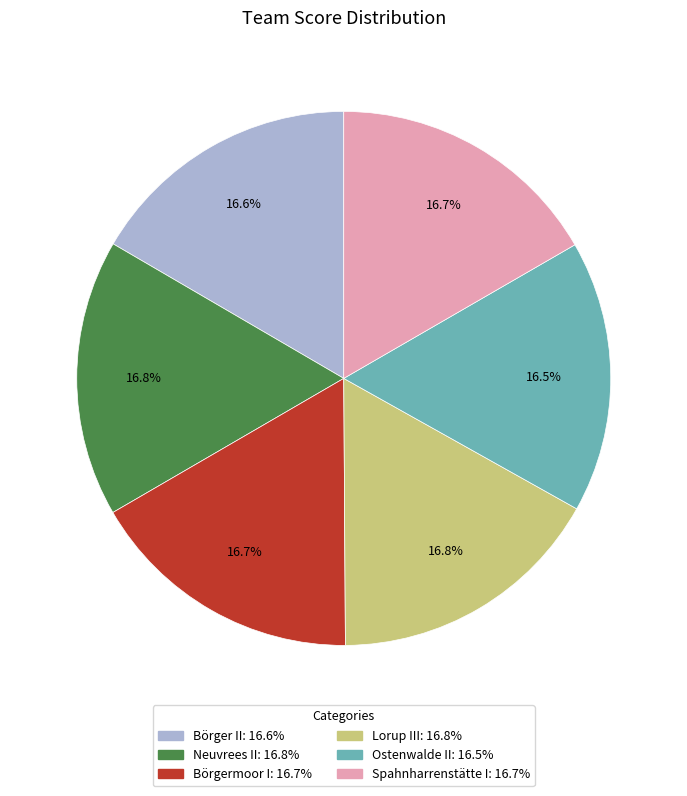

Does any single category account for the majority?

No